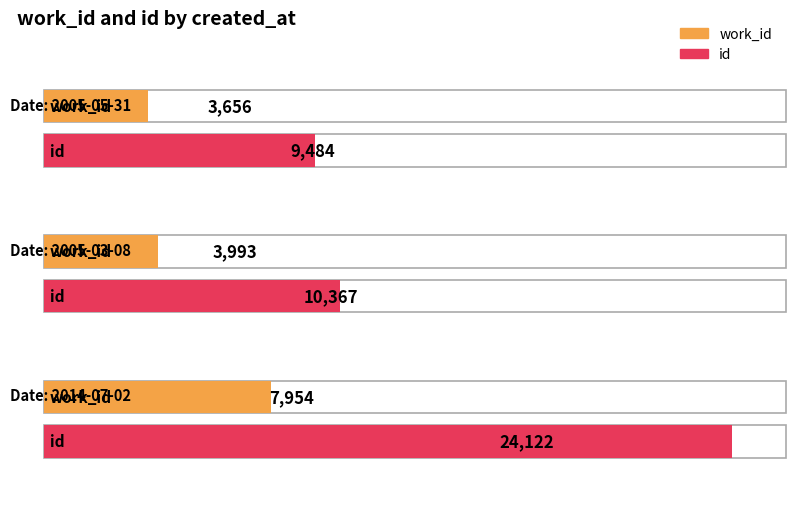

Reading left to right, extract all data points from this chart.

work_id: 3656	3993	7954
id: 9484	10367	24122